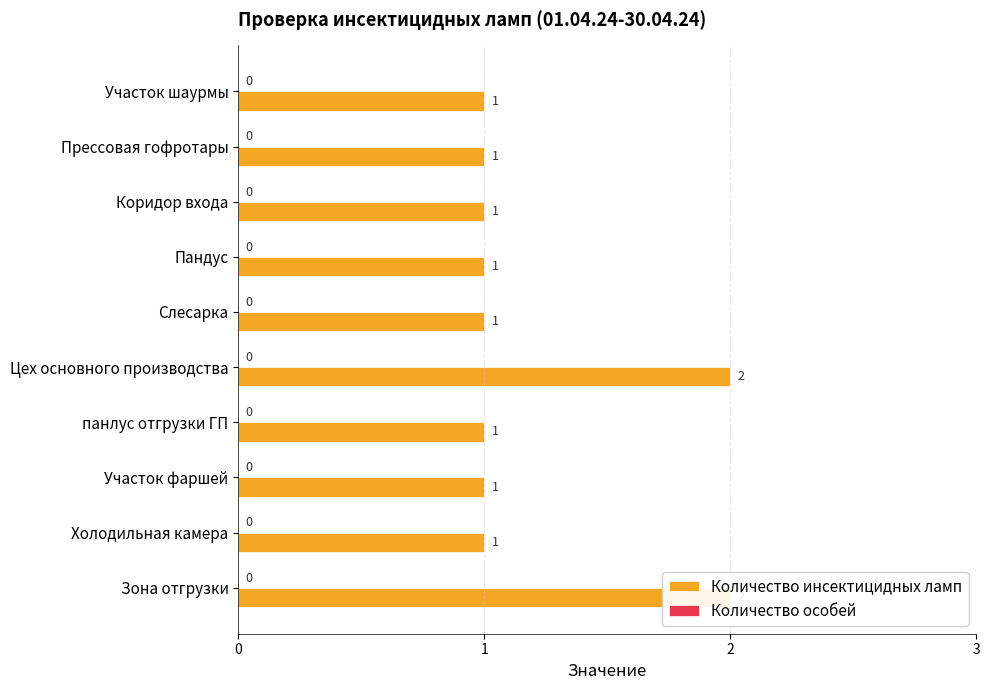

Reading left to right, what are all the values shown in this chart?

Количество инсектицидных ламп: 2.0	1.0	1.0	1.0	2.0	1.0	1.0	1.0	1.0	1.0
Количество особей: 0.3	0.3	0.3	0.3	0.3	0.3	0.3	0.3	0.3	0.3